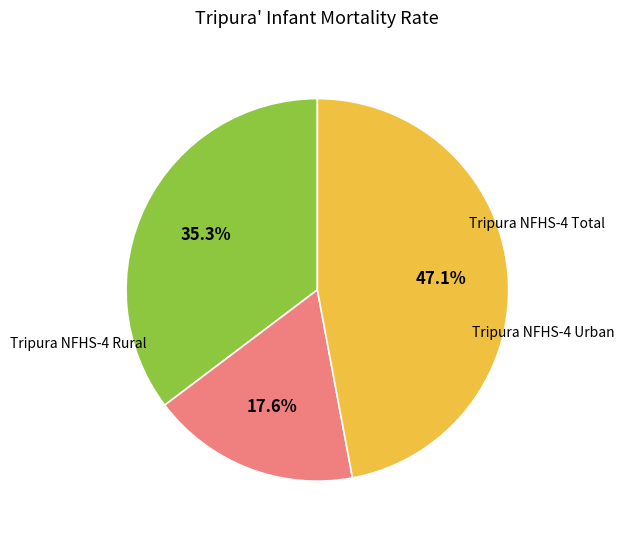

Is there any slice that represents more than half of the pie?

No